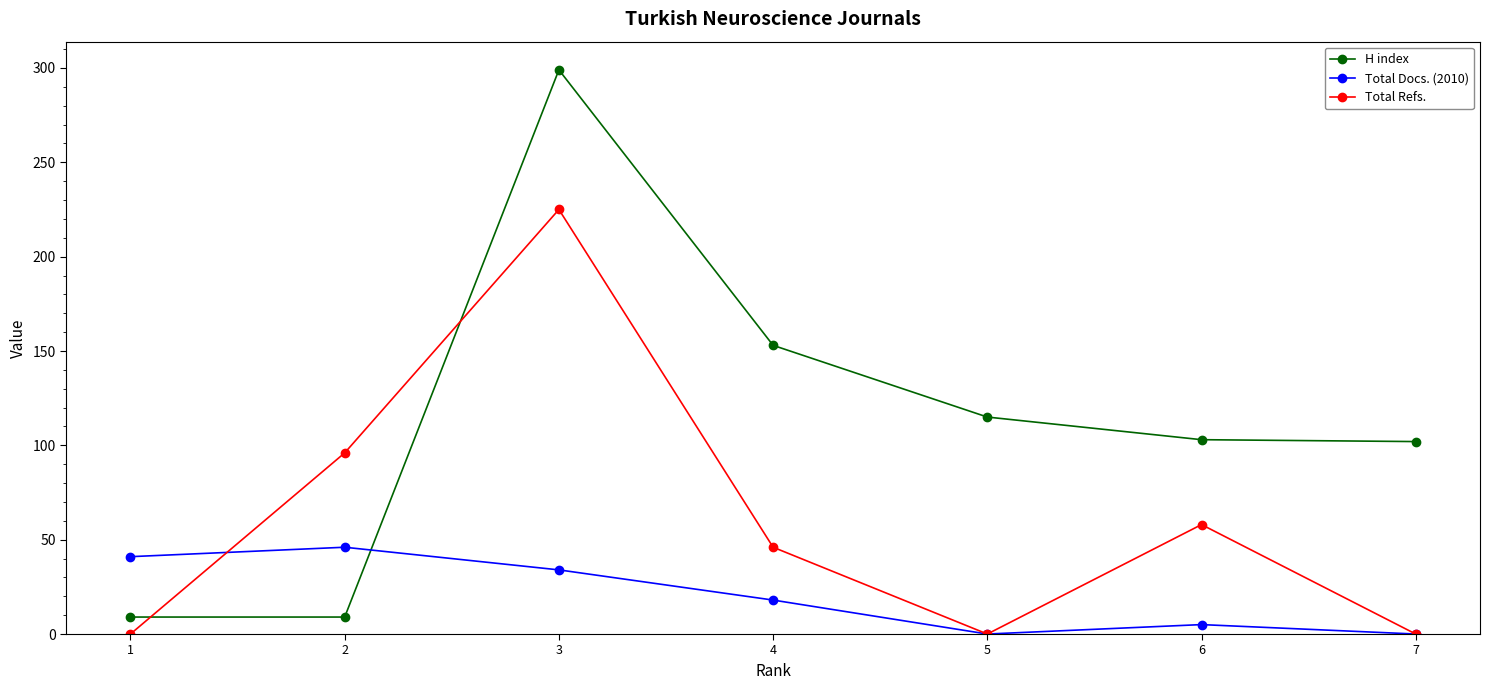

Is it true that H index equals 24 at 6?

False